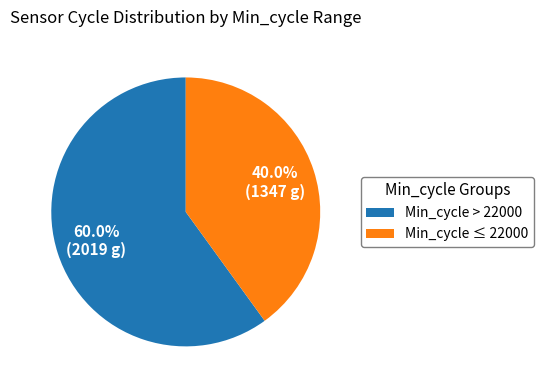

What is the largest slice in the pie chart?

Min_cycle > 22000